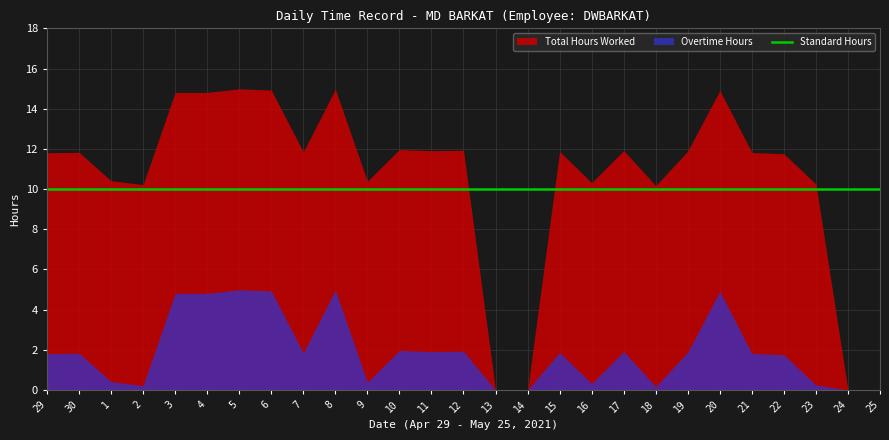

What position from the right is 17?

9